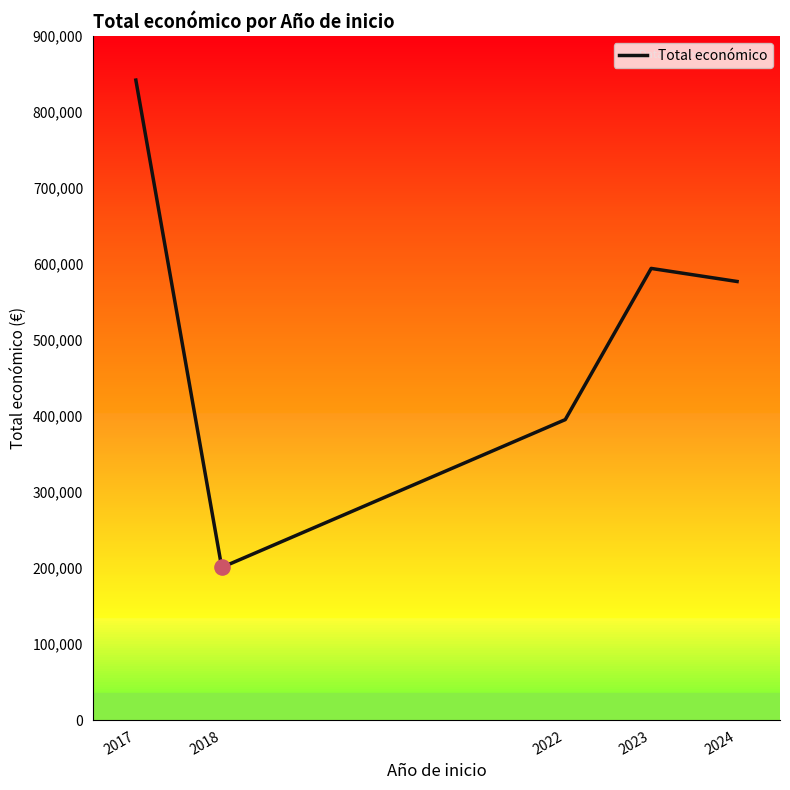

What is the change in value from 2017 to 2022?

-446674.0